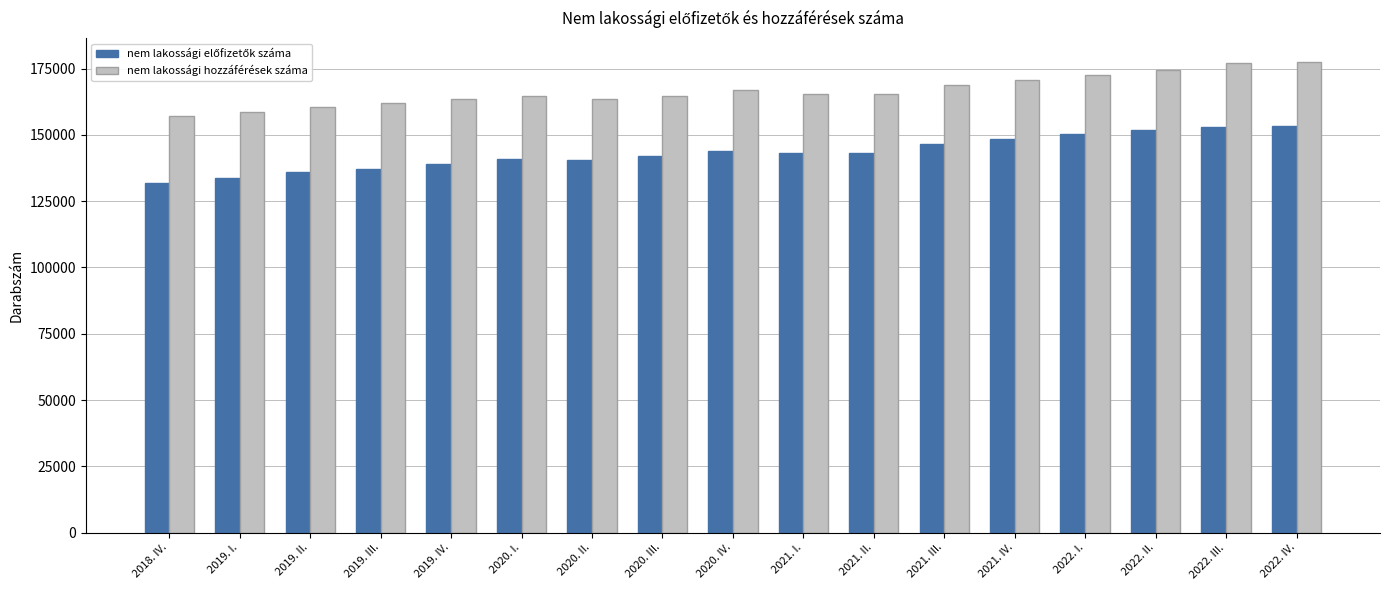

What is the sum of all nem lakossági hozzáférések száma values?

2835063